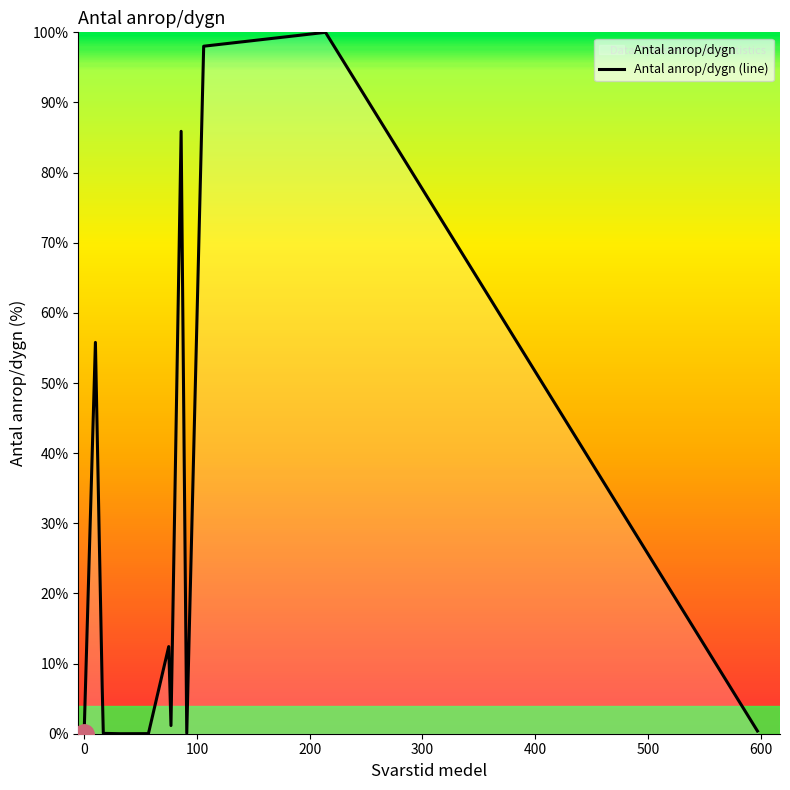

What is the greatest value displayed?

100.0